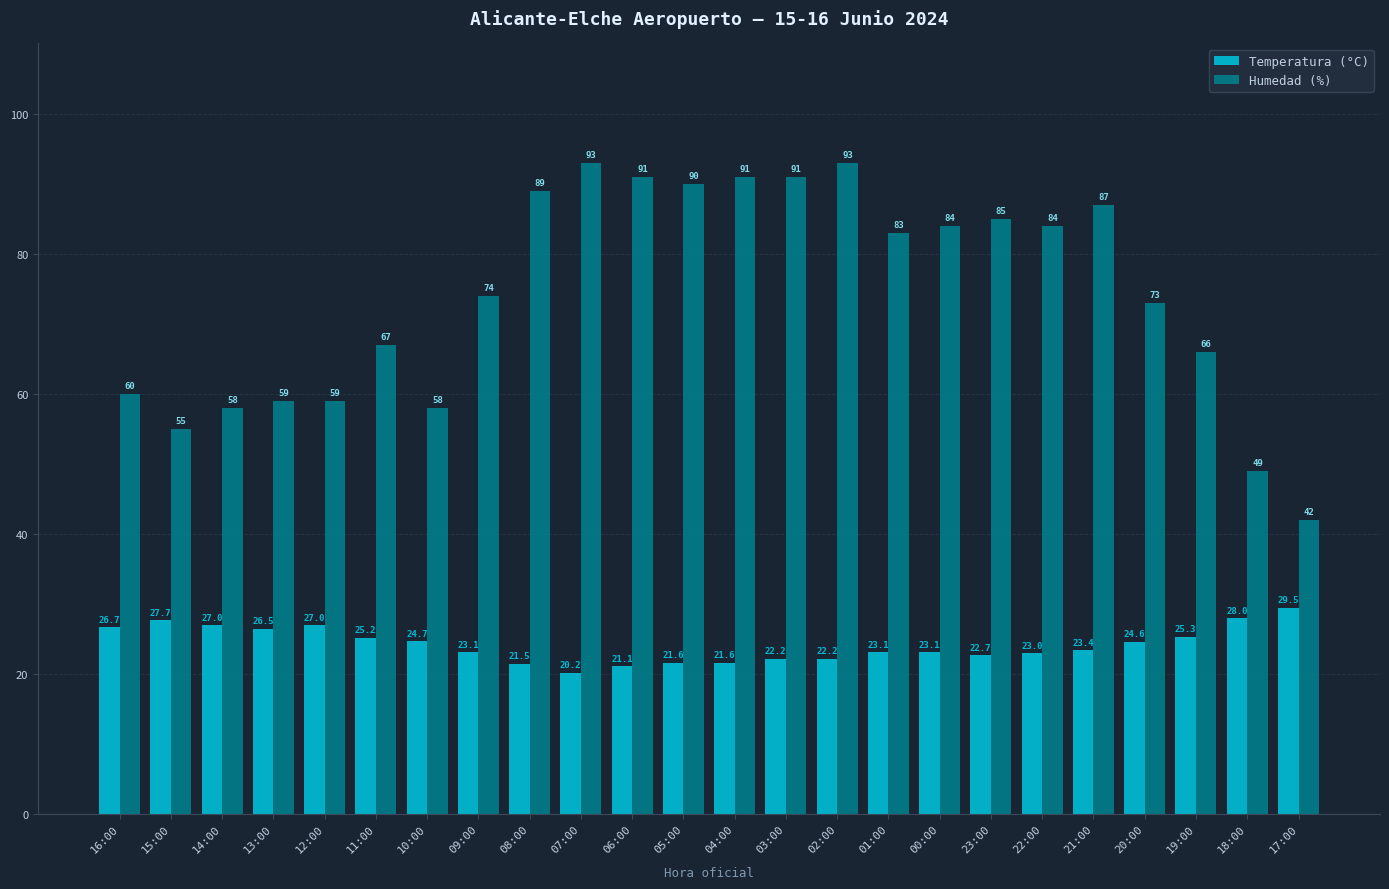

How many groups of bars are there?

24